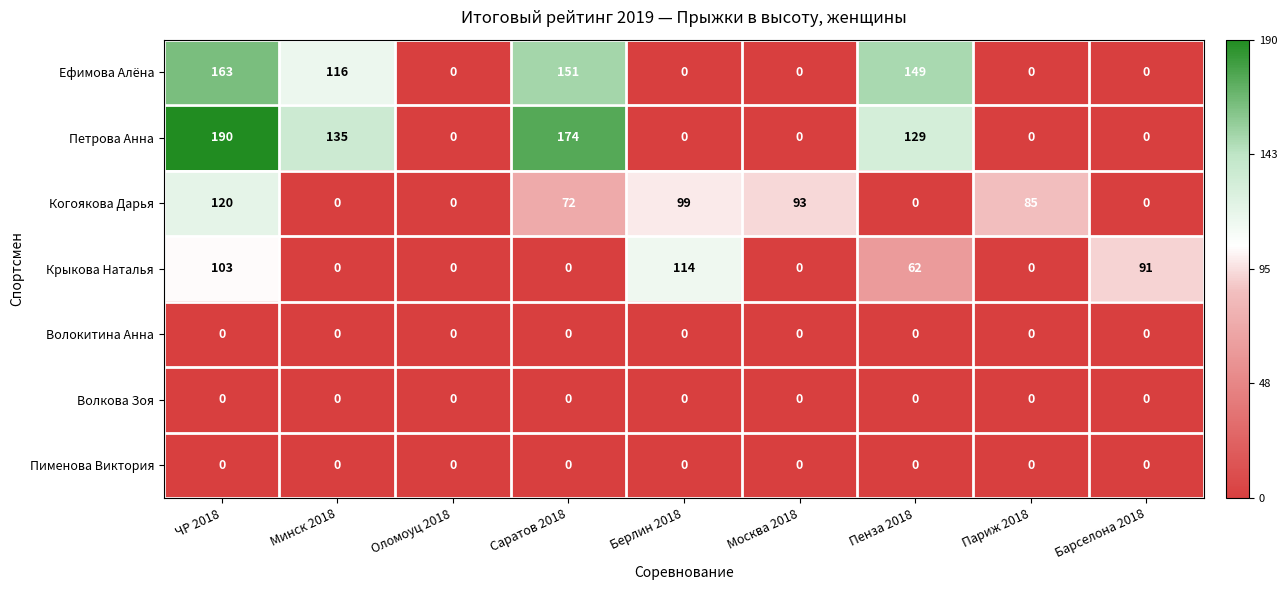

How many categories are shown in the chart?

9